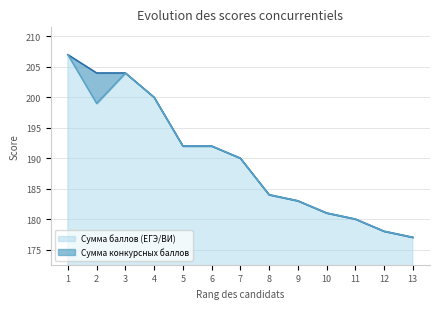

Does the chart have visible grid lines?

Yes